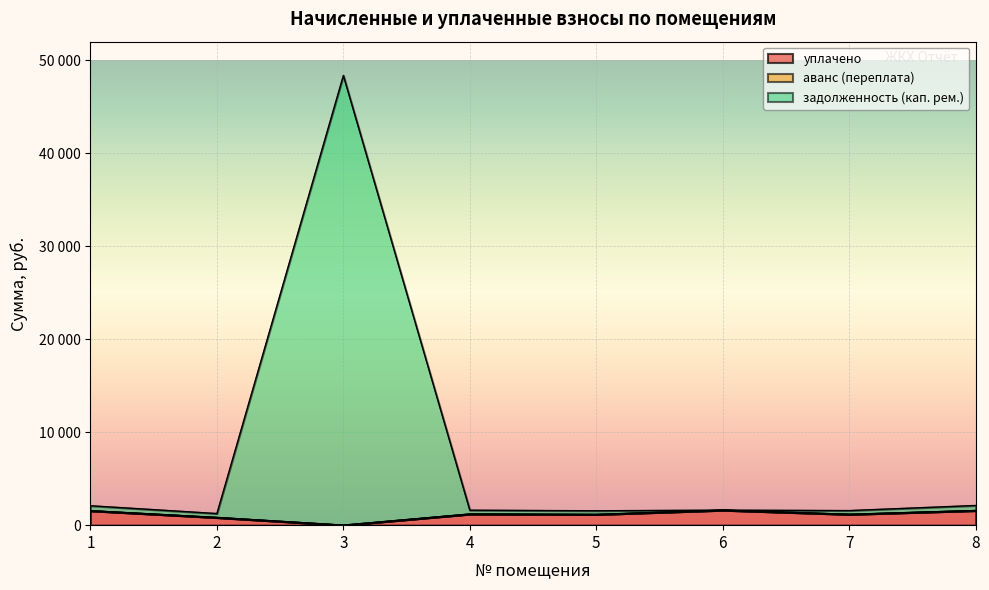

True or false: задолженность (кап. рем.) and уплачено intersect in this chart.

False